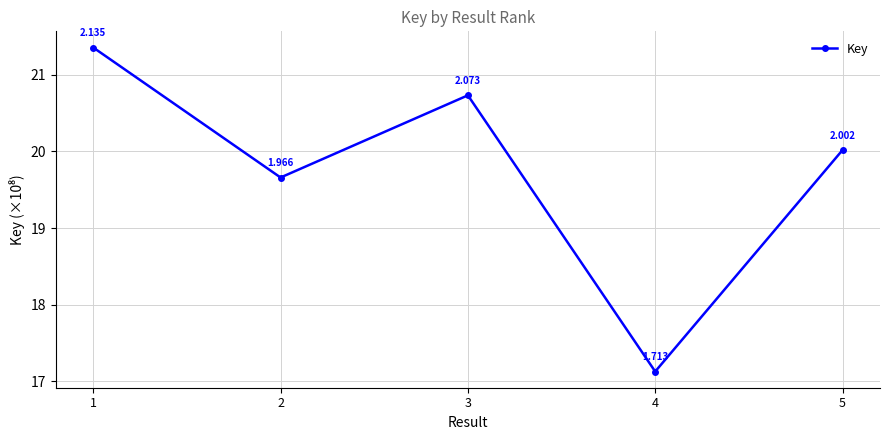

True or false: the data shows 6.9 at 2.

False